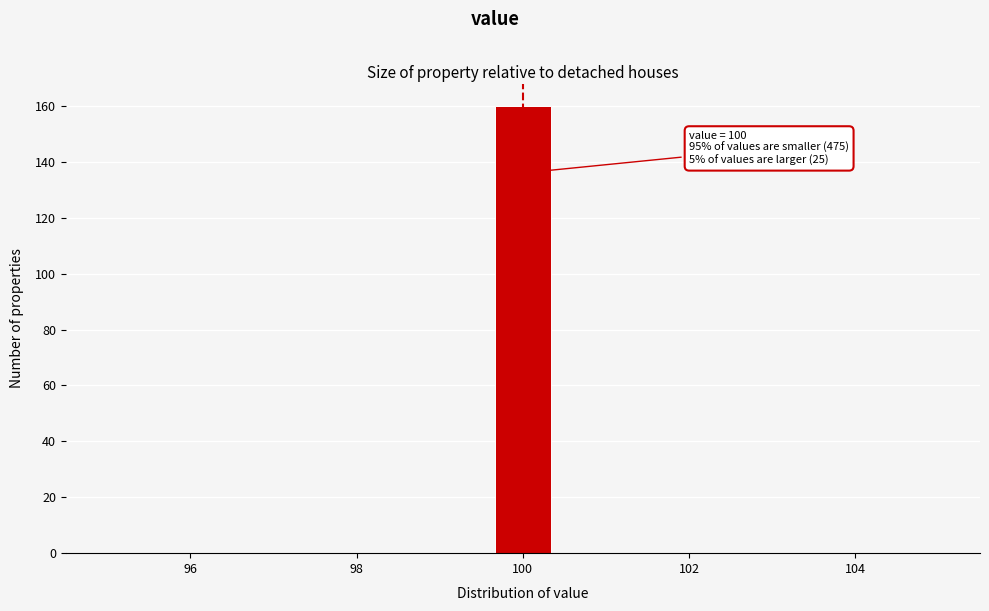

Around what value on the x-axis is the tallest bar? Give the approximate position of its centre, as read against the axis.

100.0